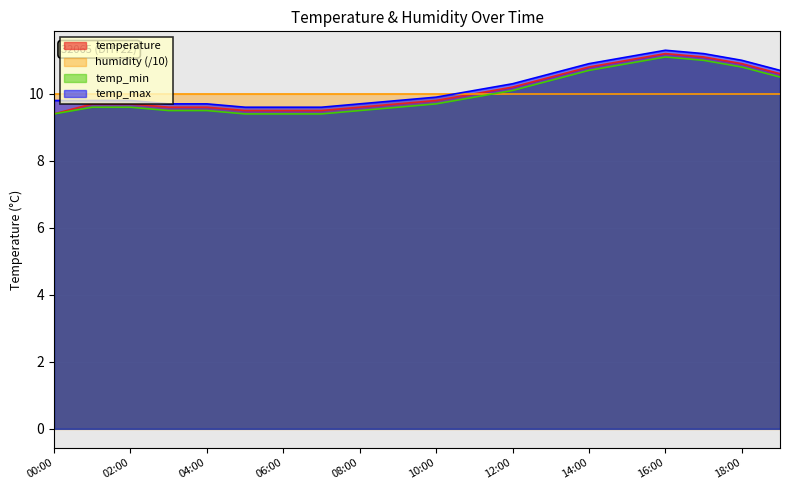

Which has a higher value, 16:00 or 06:00?

16:00